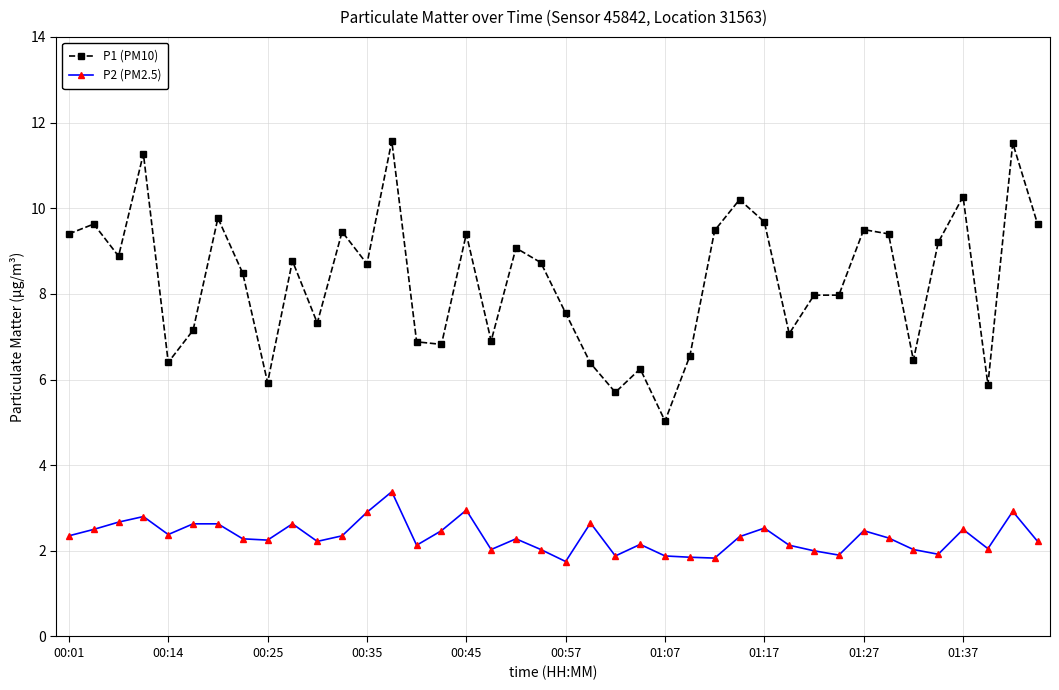

What is the difference between the maximum and minimum values in the P2 (PM2.5) series?

1.6